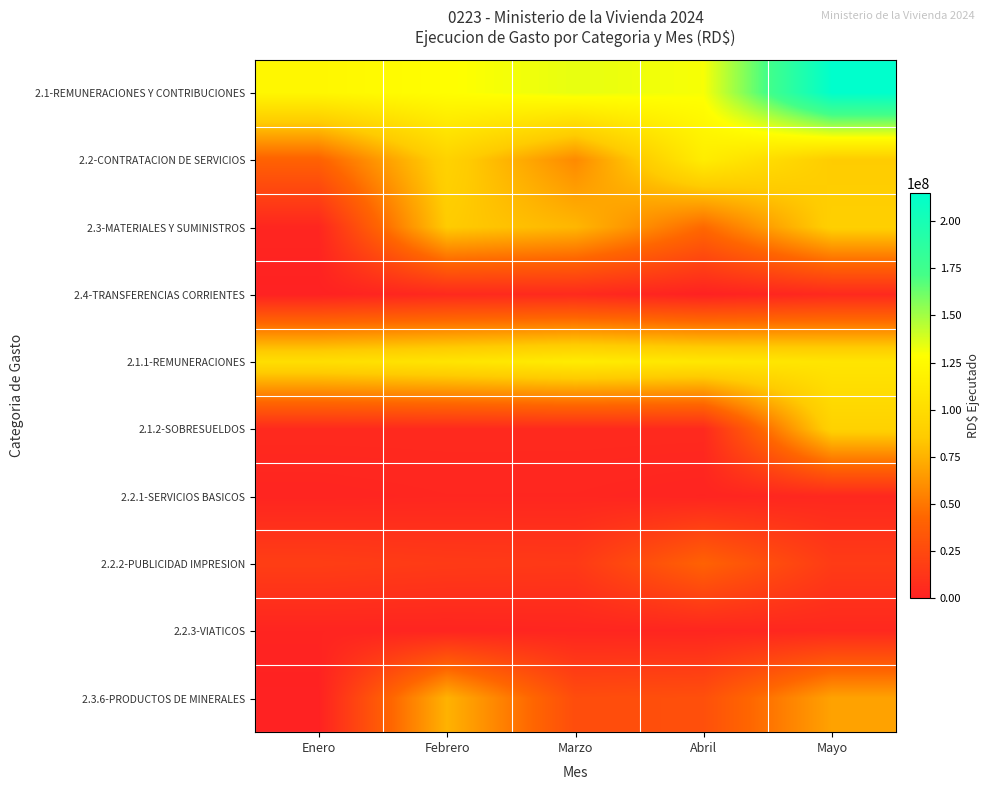

Reading left to right, list all the values displayed in this chart.

2.1-REMUNERACIONES Y CONTRIBUCIONES: Enero=122453982.7	Febrero=128261060.5	Marzo=134224622.5	Abril=130387627.2	Mayo=214756451.0
2.2-CONTRATACION DE SERVICIOS: Enero=40556595.6	Febrero=91554973.6	Marzo=58426049.2	Abril=113963789.4	Mayo=86621688.6
2.3-MATERIALES Y SUMINISTROS: Enero=3027970.4	Febrero=86053694.8	Marzo=77158710.8	Abril=44307623.4	Mayo=89385847.2
2.4-TRANSFERENCIAS CORRIENTES: Enero=0.0	Febrero=5000000.0	Marzo=5500000.0	Abril=0.0	Mayo=5000000.0
2.1.1-REMUNERACIONES: Enero=101617924.5	Febrero=106885633.7	Marzo=112996444.1	Abril=109029150.4	Mayo=107339122.1
2.1.2-SOBRESUELDOS: Enero=5343500.0	Febrero=5297500.0	Marzo=5285500.0	Abril=5270000.0	Mayo=91201588.3
2.2.1-SERVICIOS BASICOS: Enero=2264859.7	Febrero=3292183.4	Marzo=3256830.6	Abril=1980835.1	Mayo=4331636.9
2.2.2-PUBLICIDAD IMPRESION: Enero=17951984.3	Febrero=15747515.1	Marzo=14964572.1	Abril=40540760.0	Mayo=16178980.0
2.2.3-VIATICOS: Enero=2072860.0	Febrero=2088557.5	Marzo=2691367.0	Abril=2722562.1	Mayo=4239732.5
2.3.6-PRODUCTOS DE MINERALES: Enero=81378.5	Febrero=75448415.8	Marzo=27375930.8	Abril=29085064.6	Mayo=68778267.5